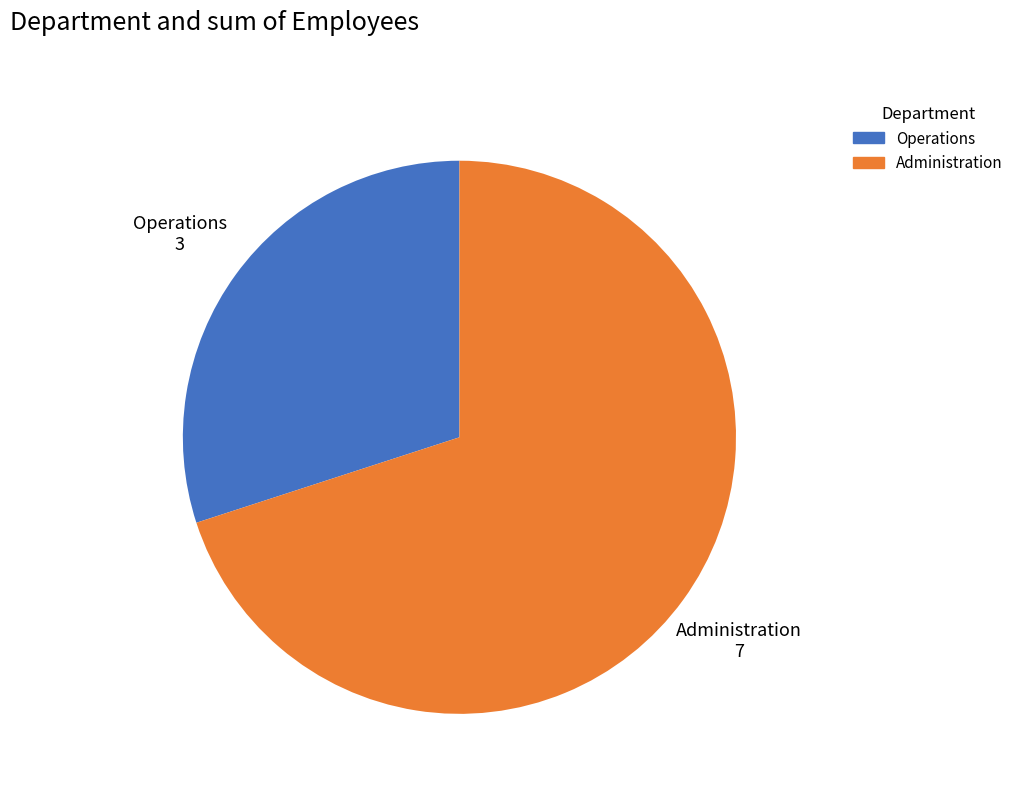

Is Operations the majority of the pie?

No